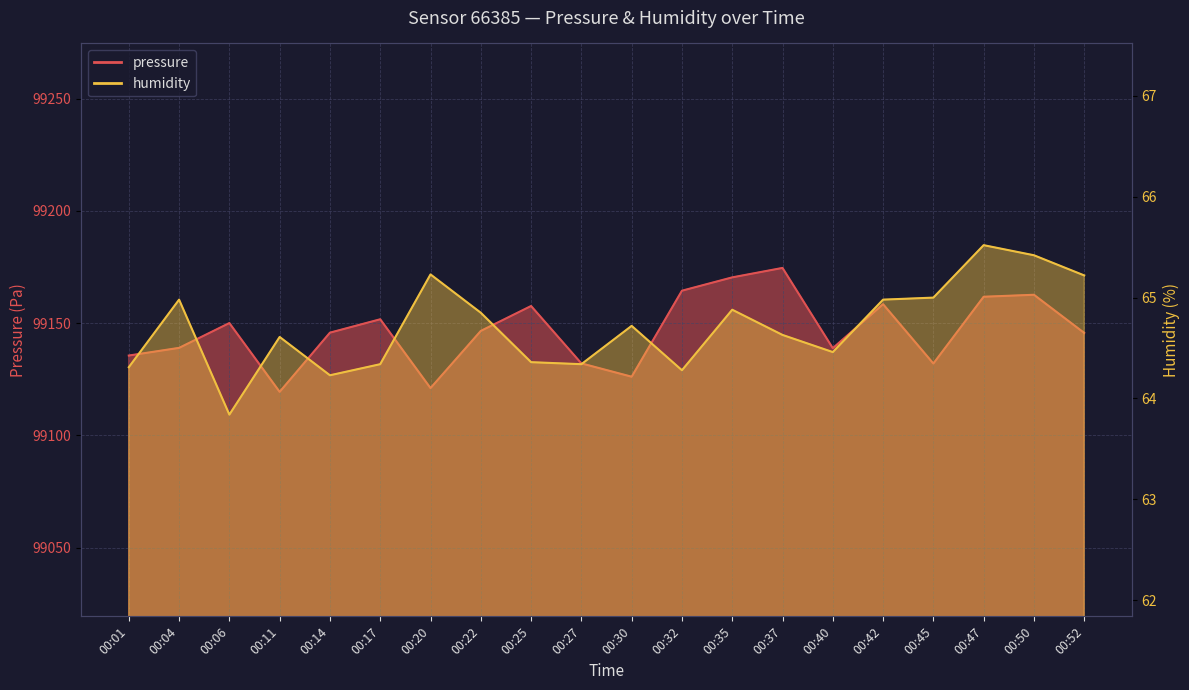

What is the total value across all series at 00:04?

99203.9